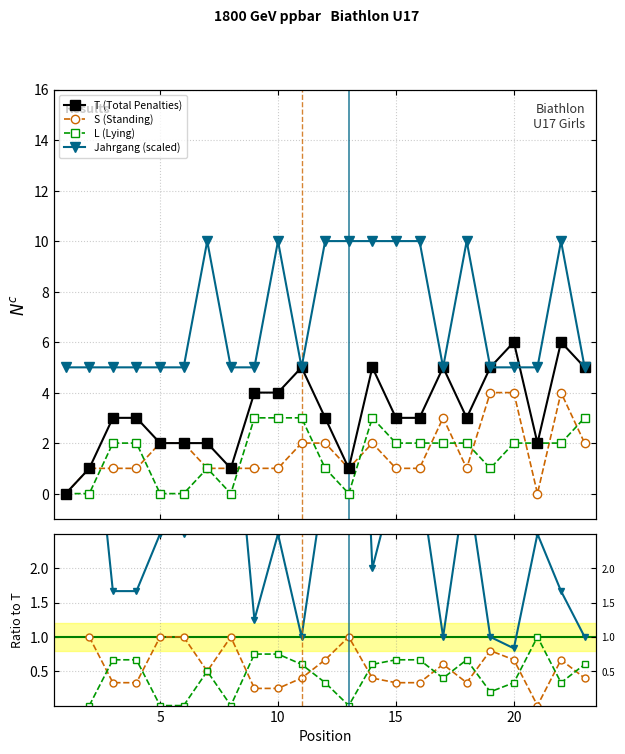

What are all the series names shown in the legend?

T (Total Penalties), S (Standing), L (Lying), Jahrgang